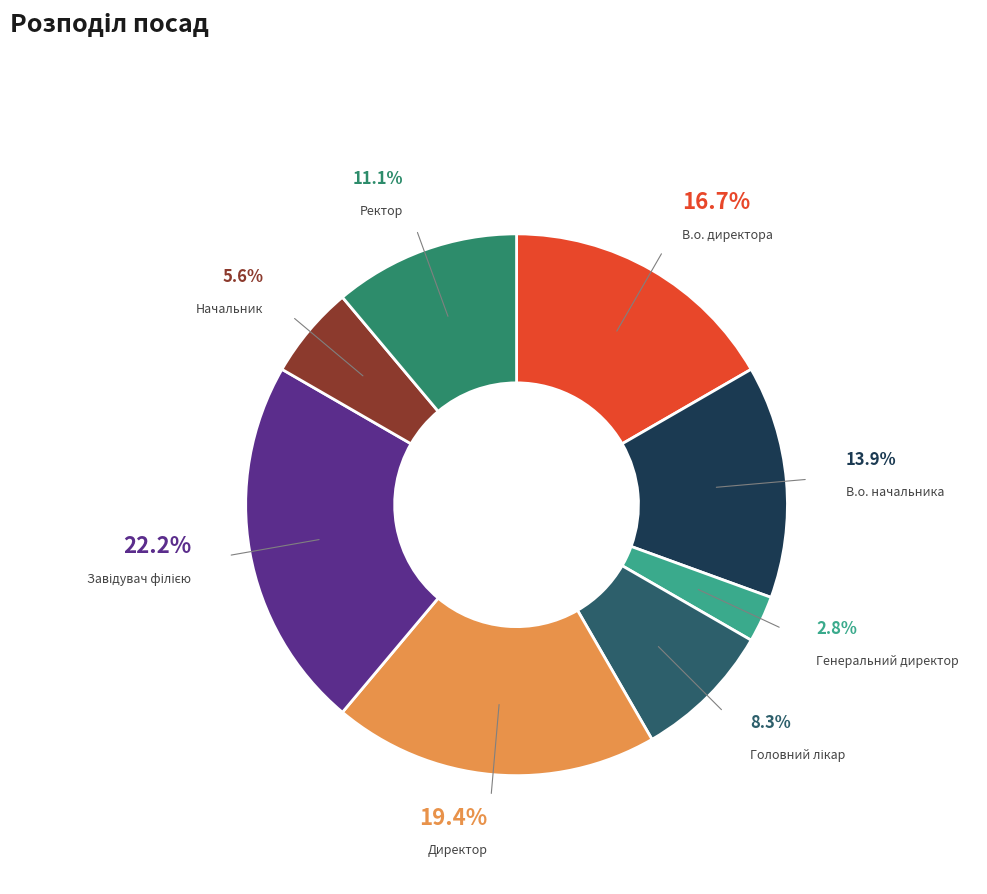

Does any single category account for the majority?

No